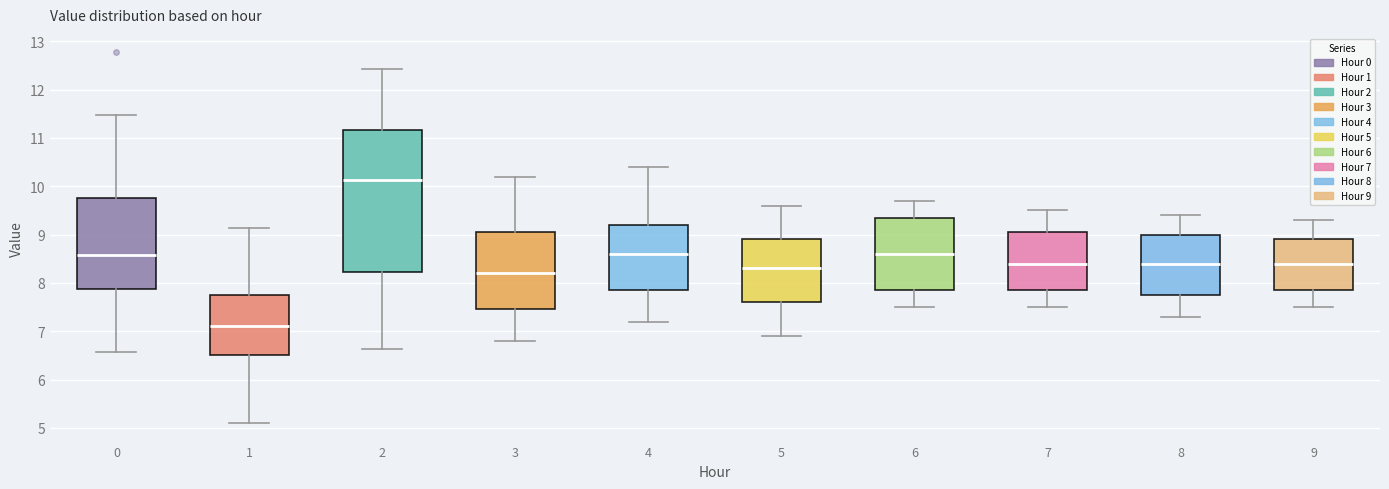

Which box has the lowest median line?

1